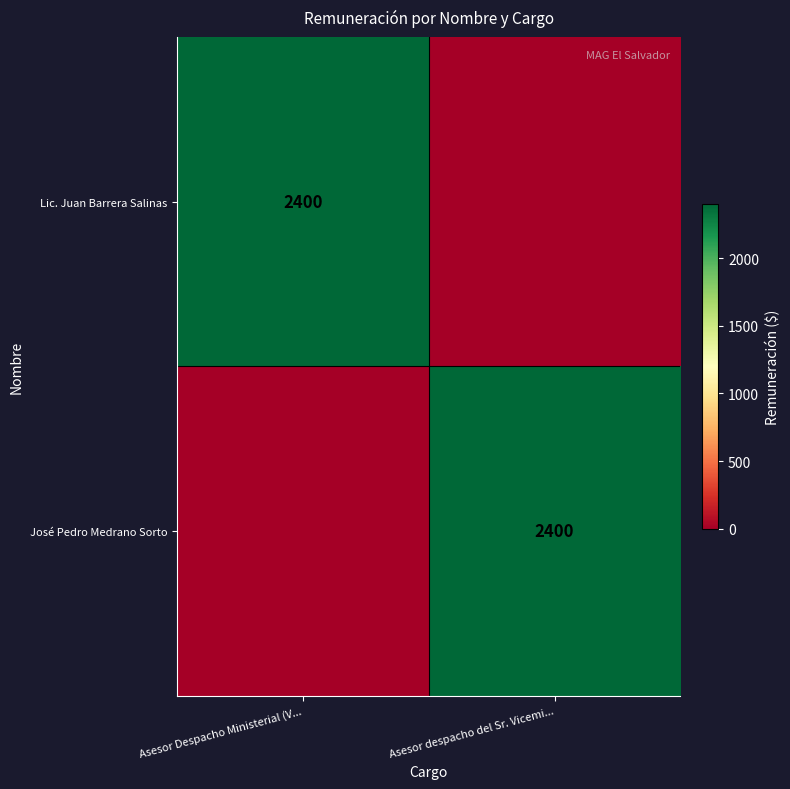

How many data points does each series have?

2